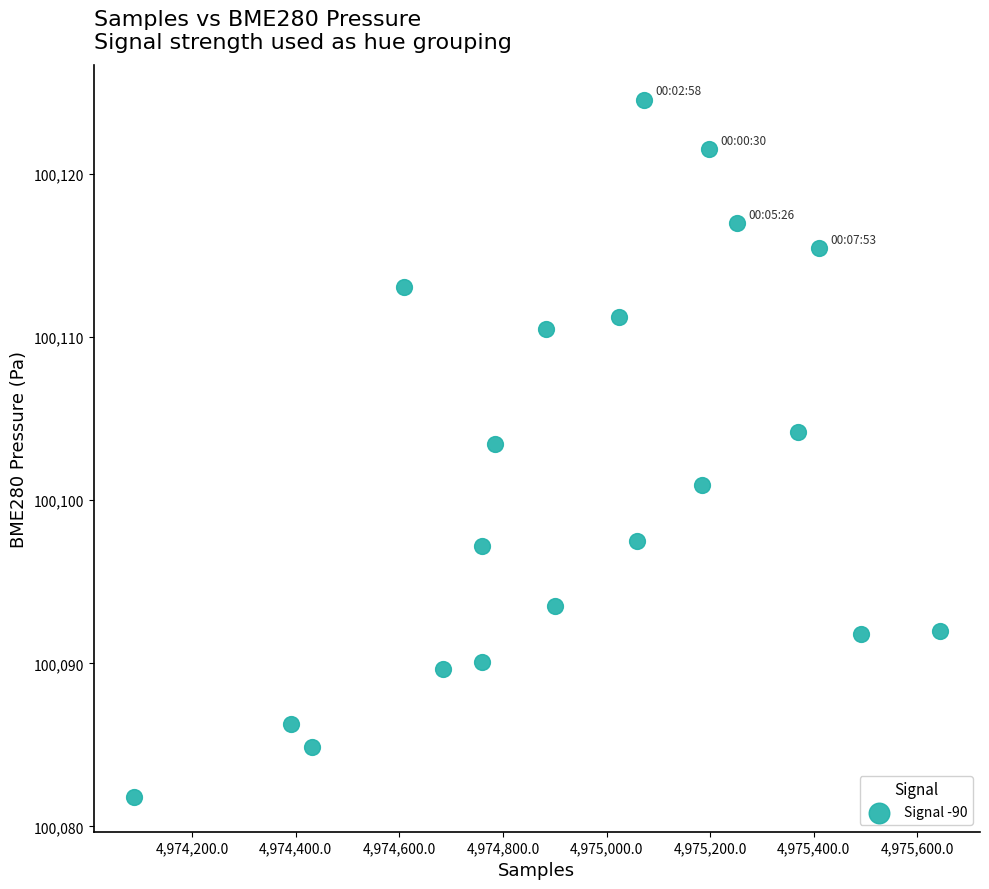

What is the range of X values (max minus min)?

1555.0